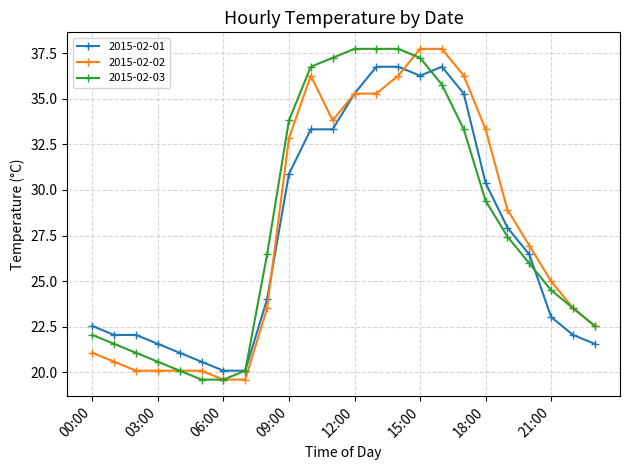

What is the smallest value displayed?

19.6